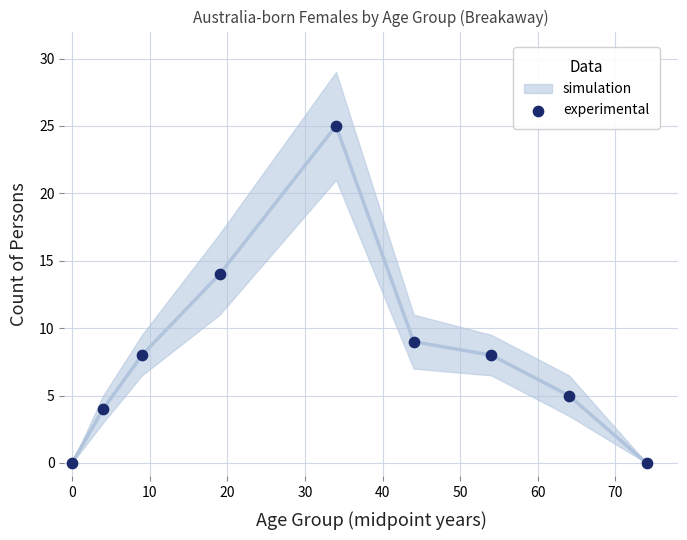

What is the average Y value?

8